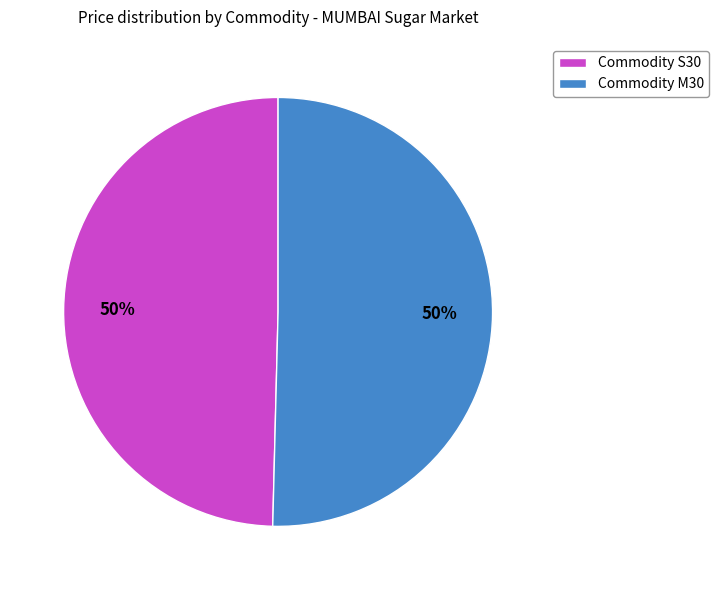

Combined, do Commodity S30 and Commodity M30 account for over 50%?

Yes